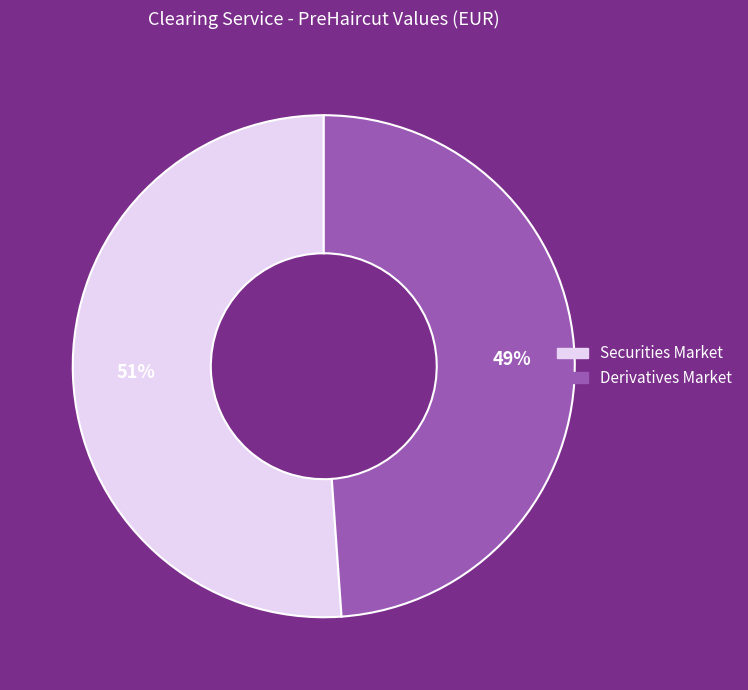

Do Derivatives Market and Securities Market together represent more than half of the pie?

Yes